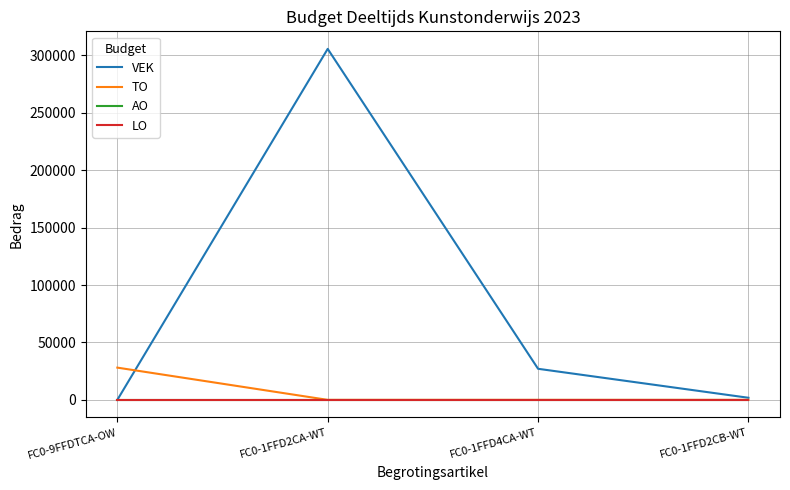

How many TO values are between 0 and 28073?

4